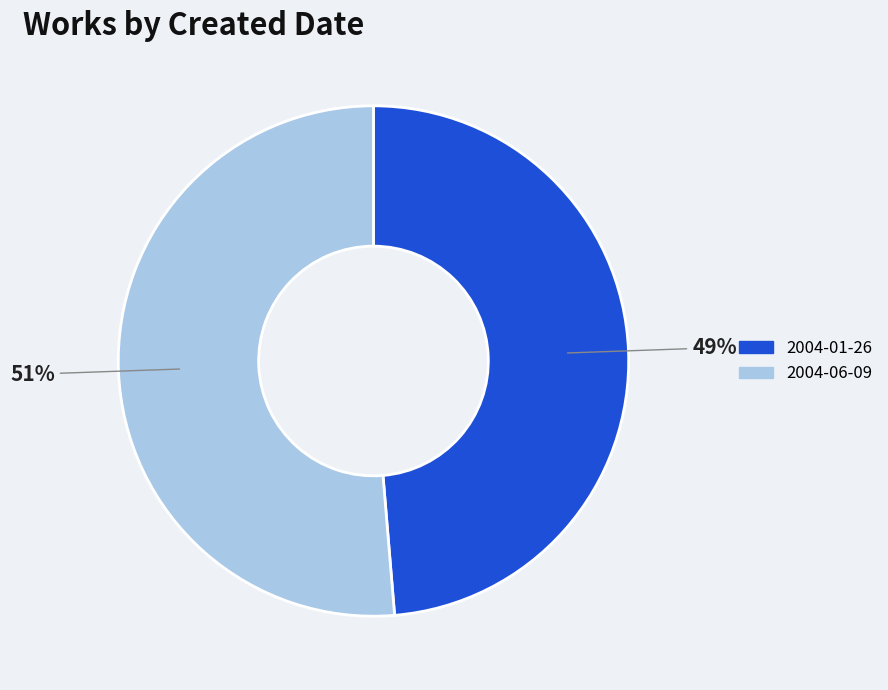

The 2004-01-26 slice represents 59% of the pie. True or false?

False